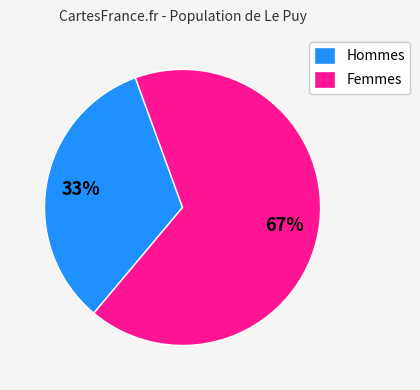

To the nearest percent, what percentage of the pie is Femmes?

67%